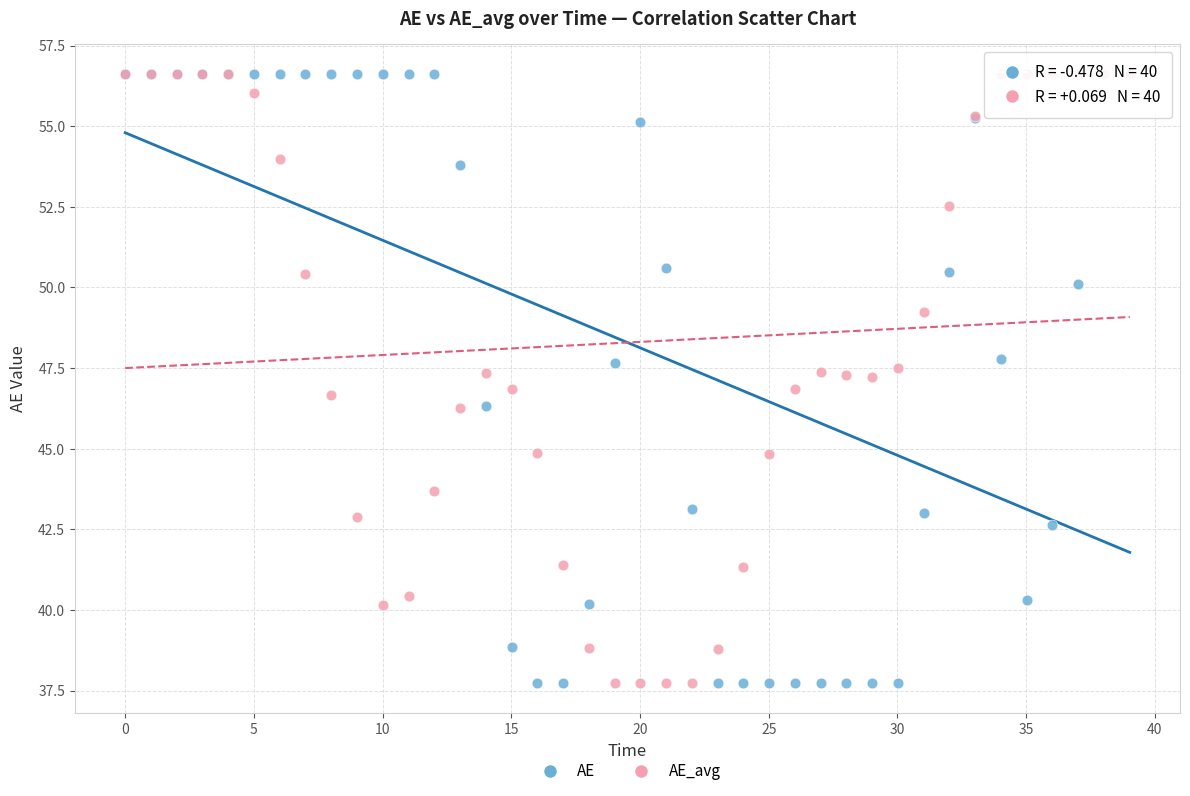

What are all the series names shown in the legend?

AE, AE_avg